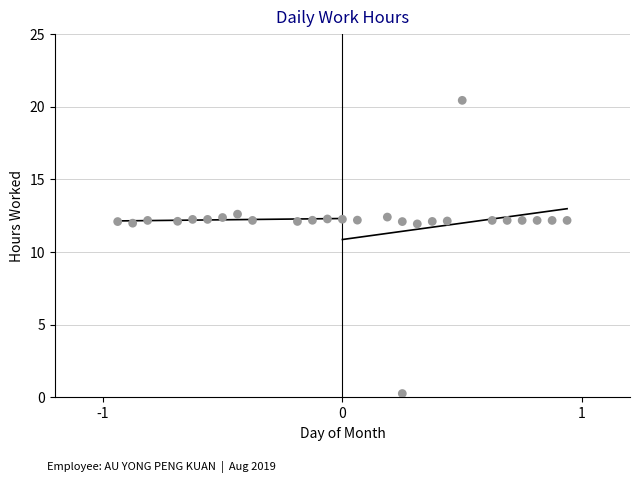

What is the range of Y values (max minus min)?

20.2